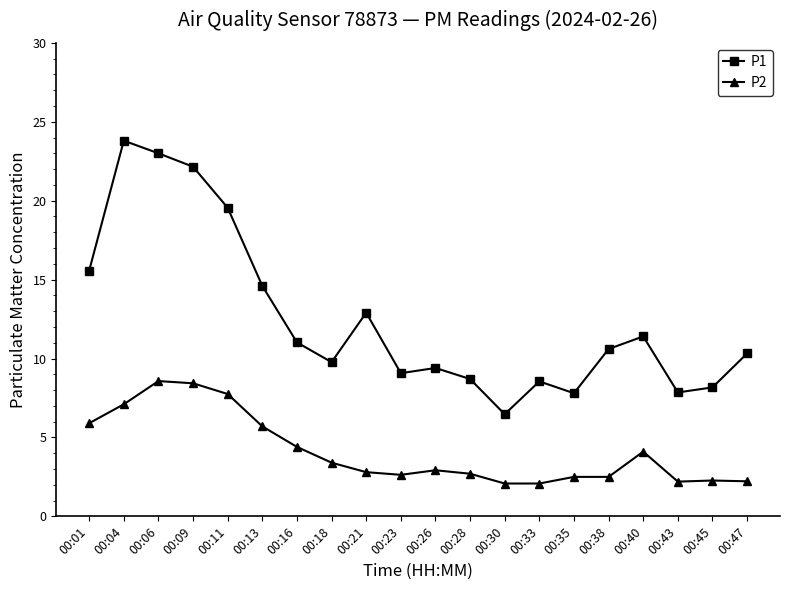

Rank the series by their maximum value, from lowest to highest.

P2, P1